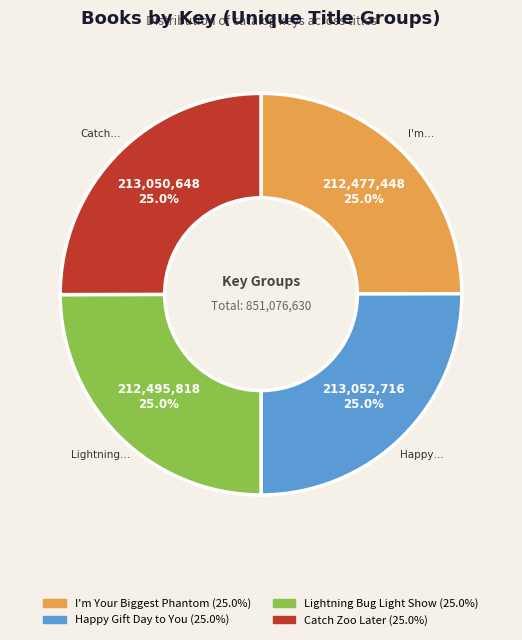

What is the ratio of the value at Lightning Bug Light Show to the value at I'm Your Biggest Phantom?

1.0